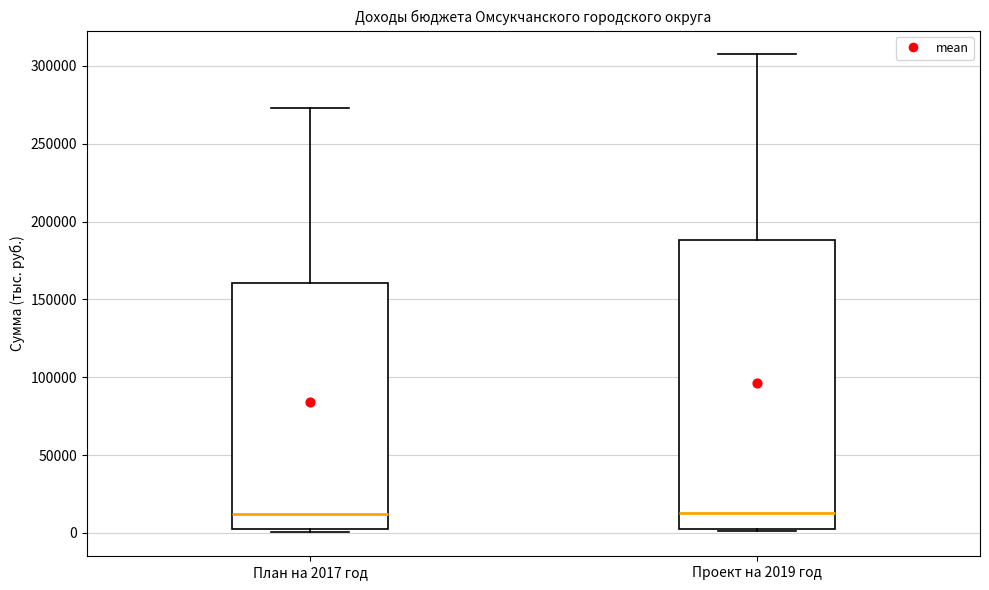

Which box is the tallest, from its lower edge to its upper edge?

Проект на 2019 год